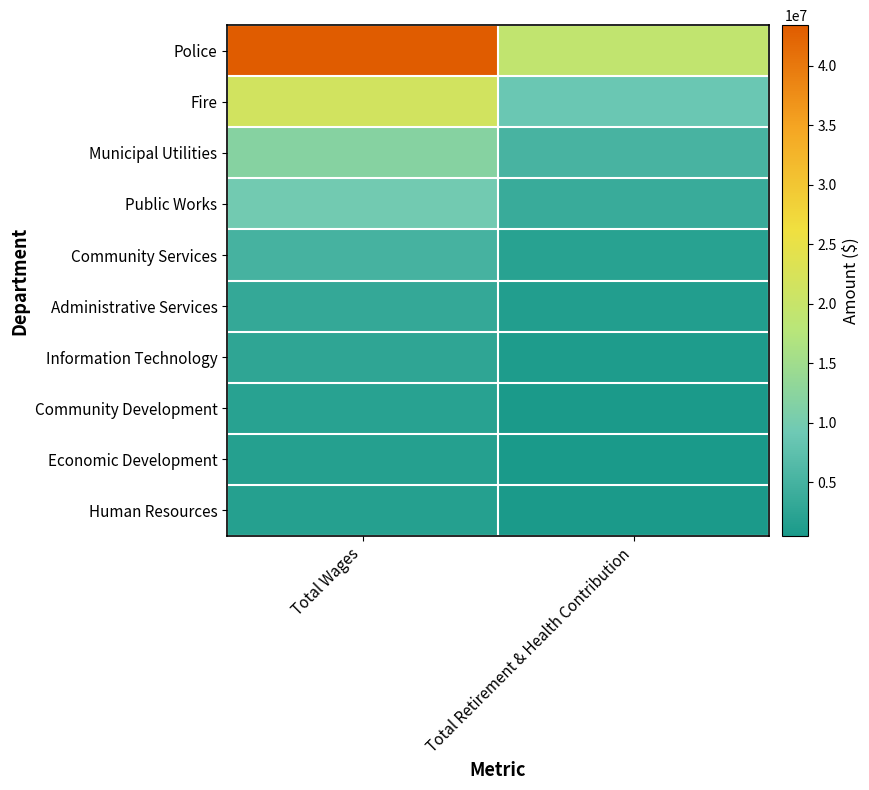

What is the smallest value displayed?

477872